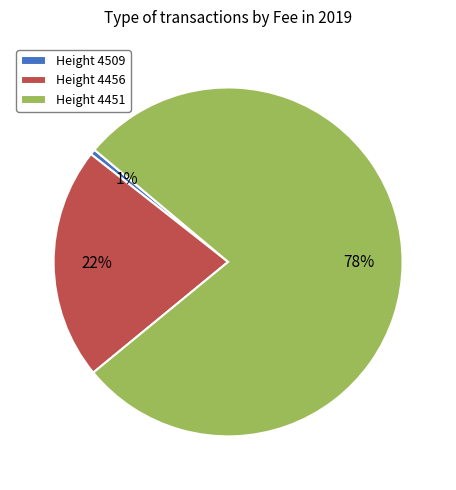

The Height 4456 slice represents 15% of the pie. True or false?

False